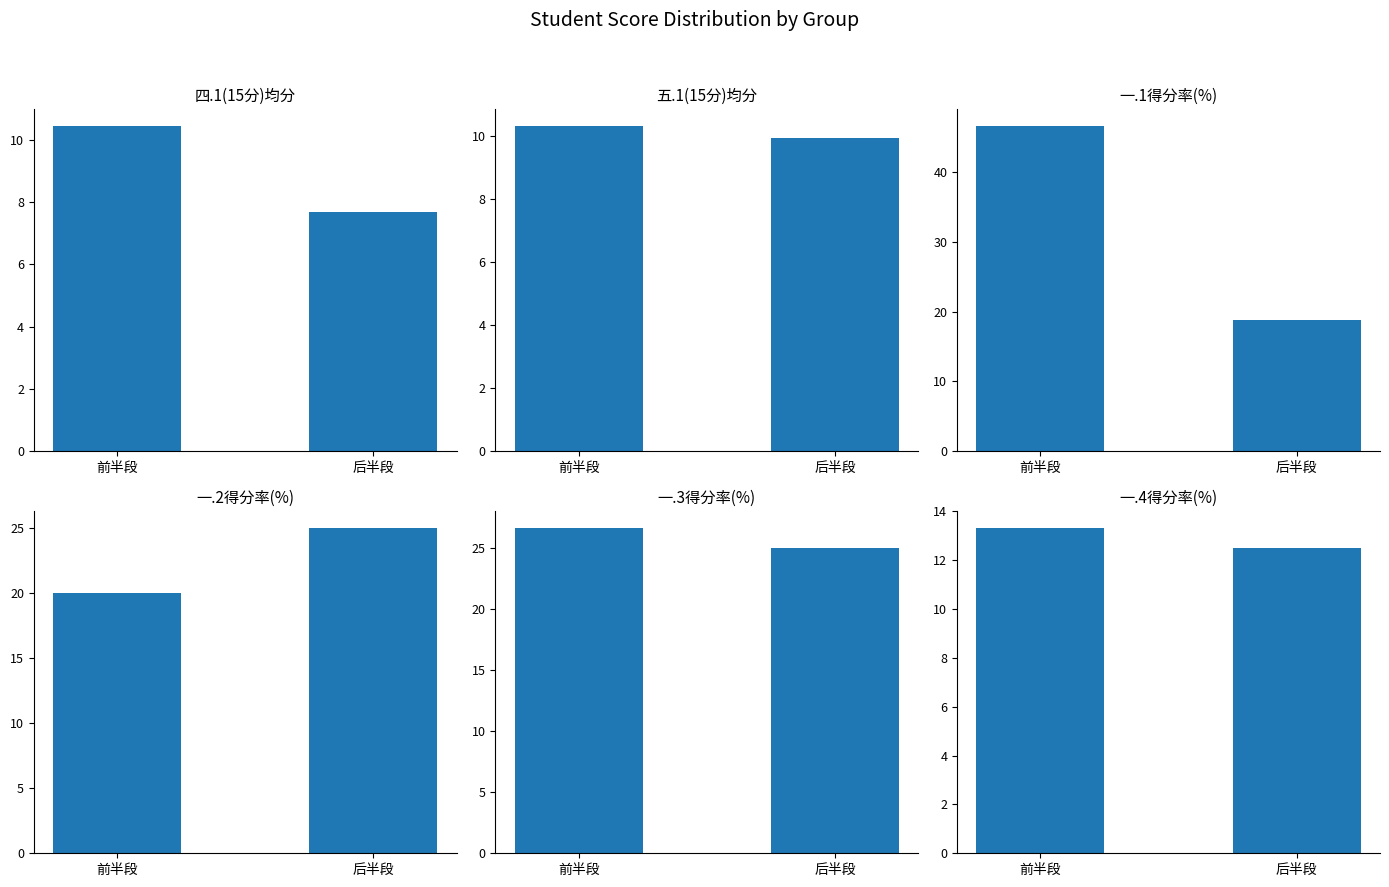

How many bars are there in each group?

6